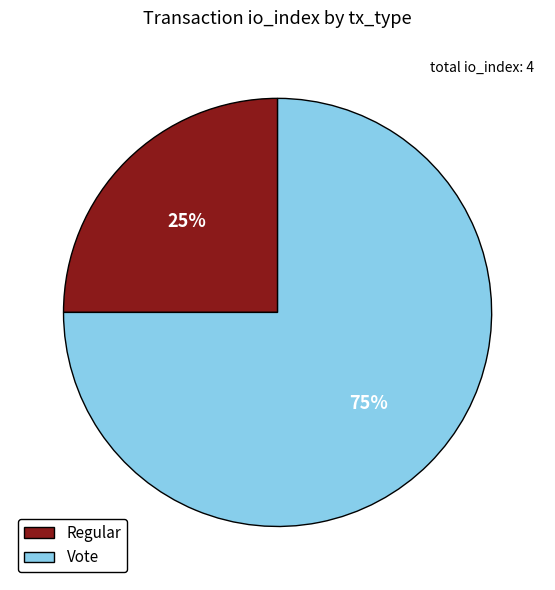

Is it true that Regular is 25% of the pie?

True